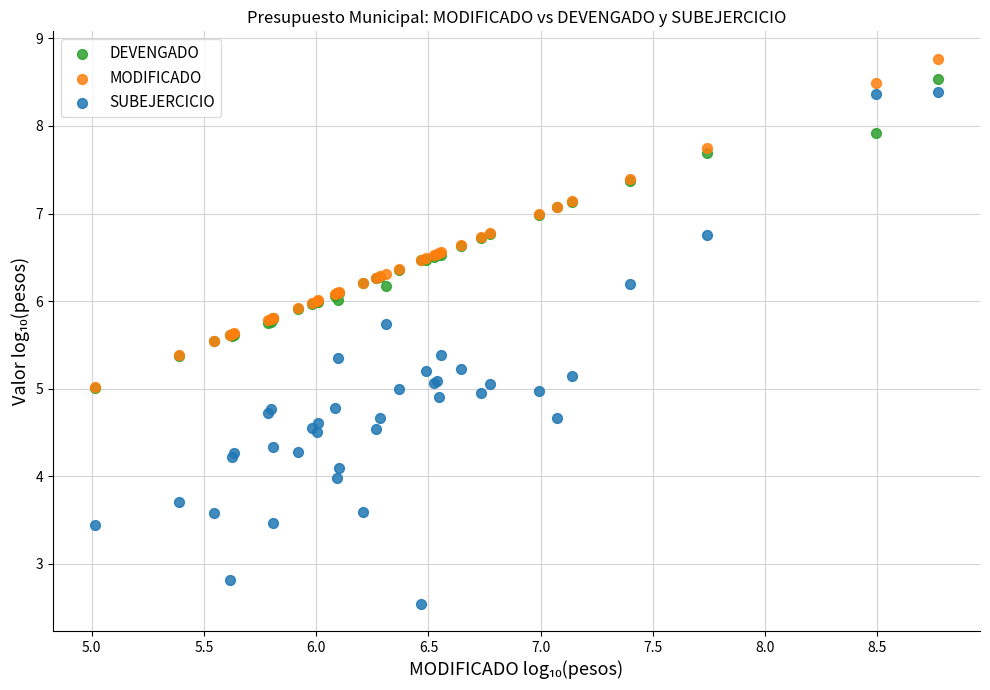

Which series reaches the maximum Y coordinate?

MODIFICADO